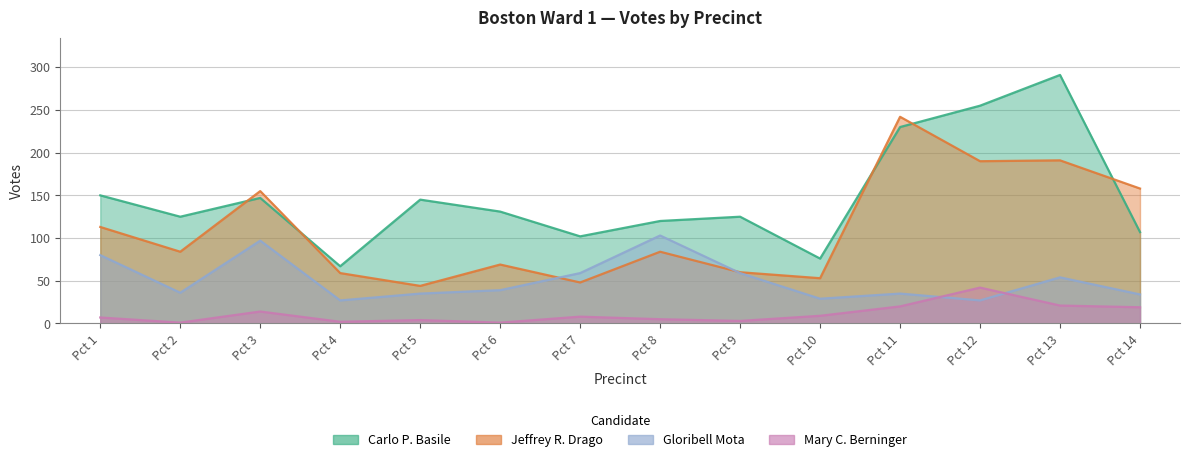

What is the value of the Gloribell Mota point at the 10th from the left?

29